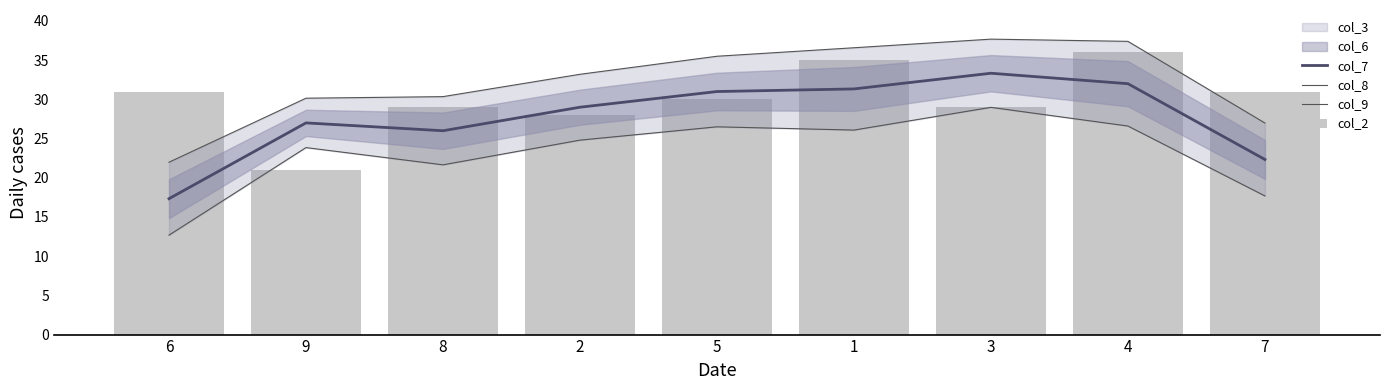

What is the sum of all col_2 values?

270.0